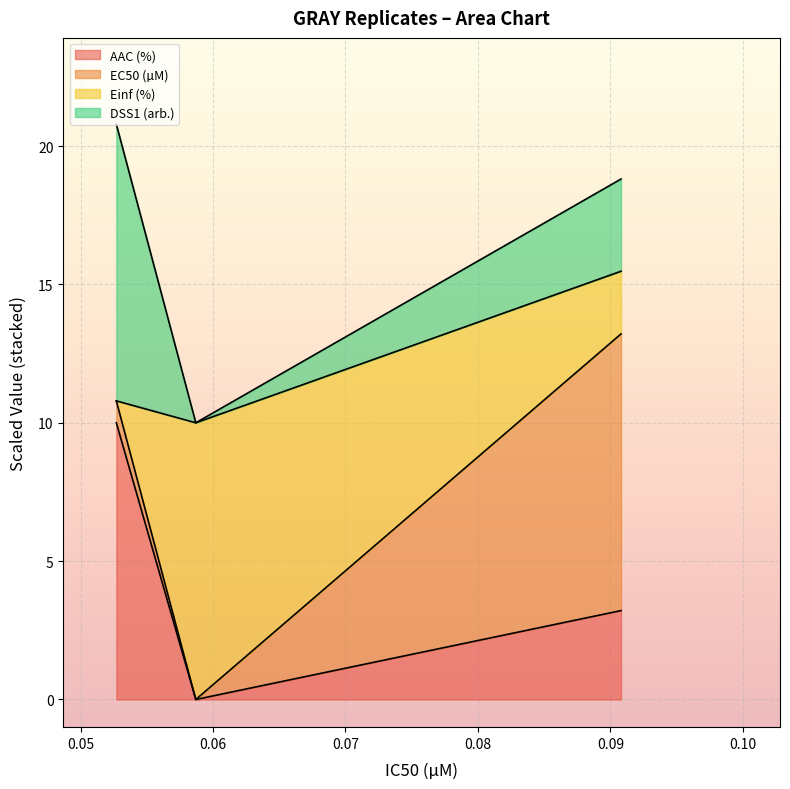

The EC50 (µM) series shows 15.6 at GRAY rep 2. True or false?

False